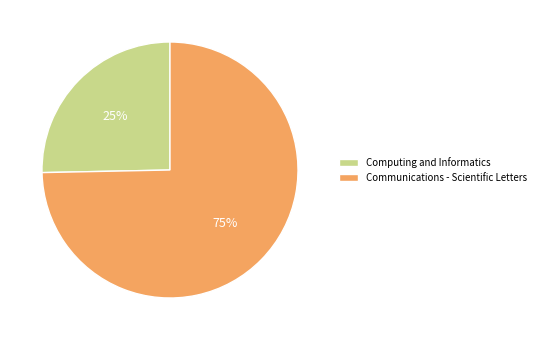

Between Computing and Informatics and Communications - Scientific Letters, which is larger?

Communications - Scientific Letters